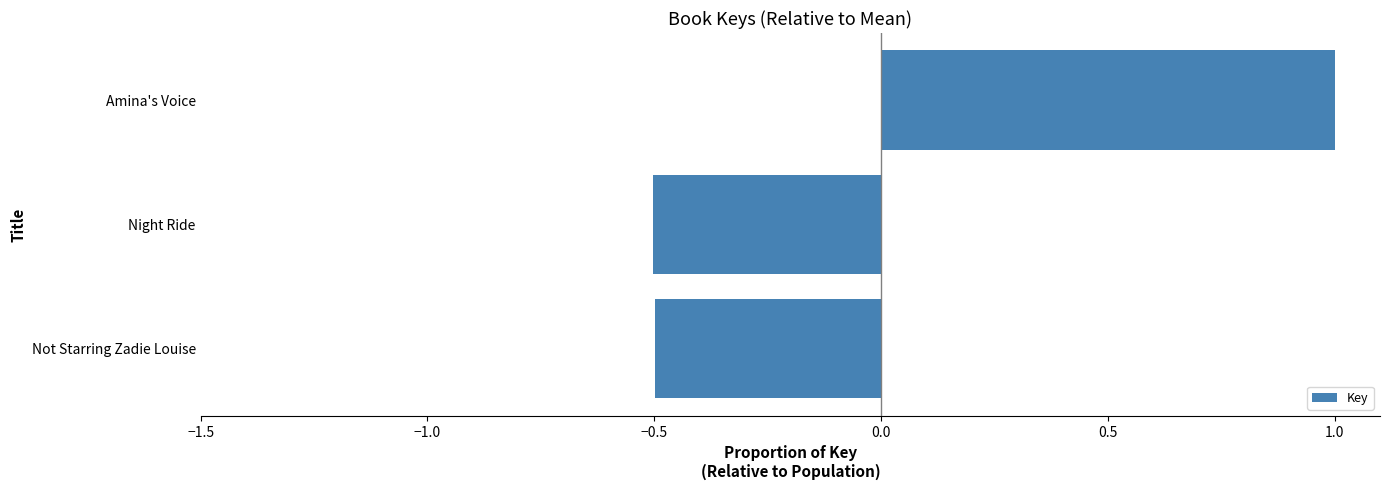

What is the difference between the maximum and minimum values?

1.5